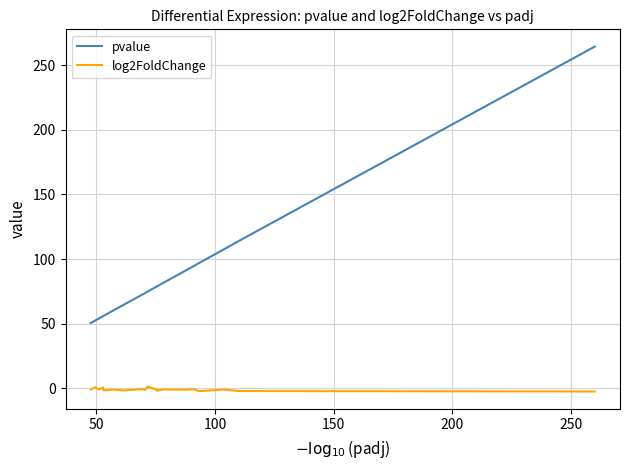

In log2FoldChange, how many points are lower than both neighbors (excluding endpoints)?

7